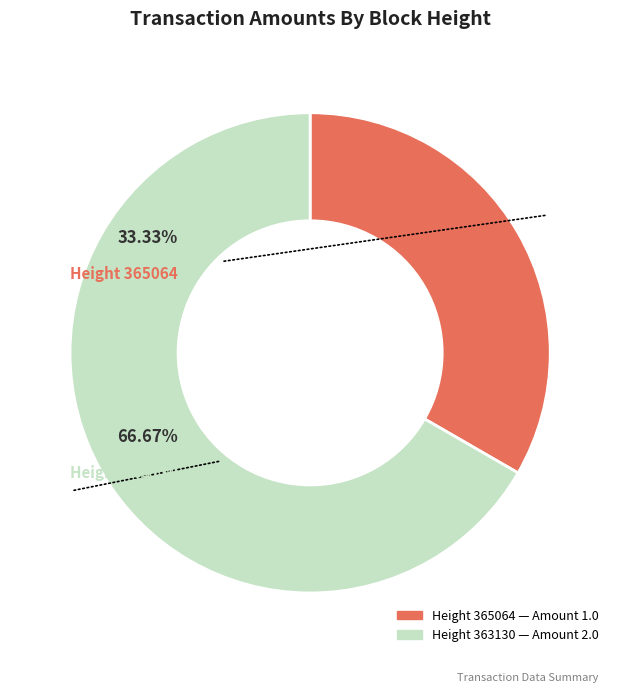

To the nearest percent, what portion does 365064 represent?

33%